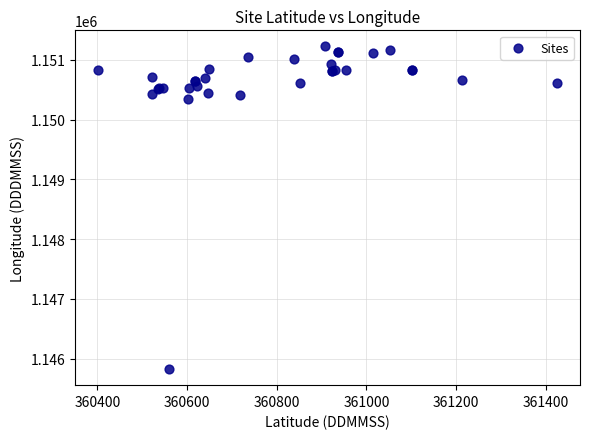

What Y value in the scatter plot is closest to 1148525?

1150344